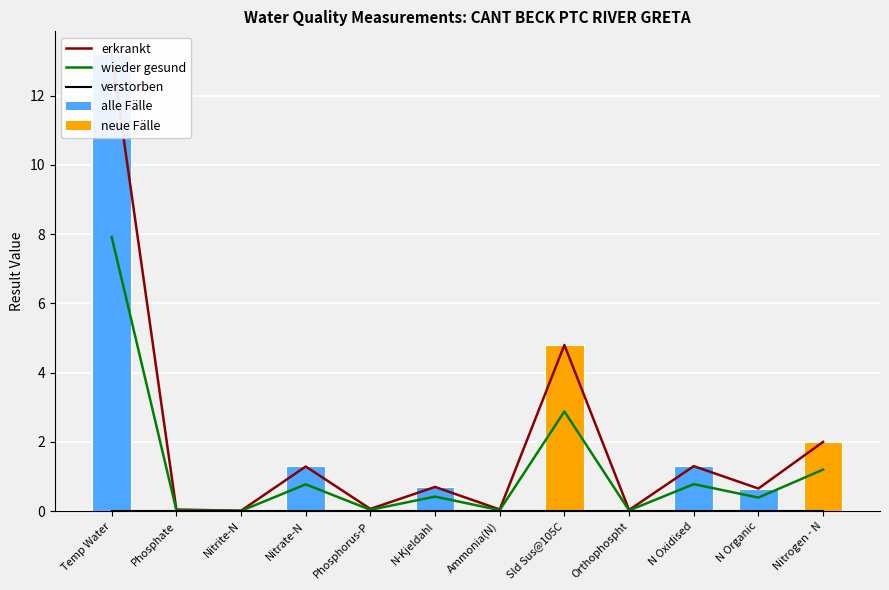

Count the neue Fälle values in the range 0 to 1.

10